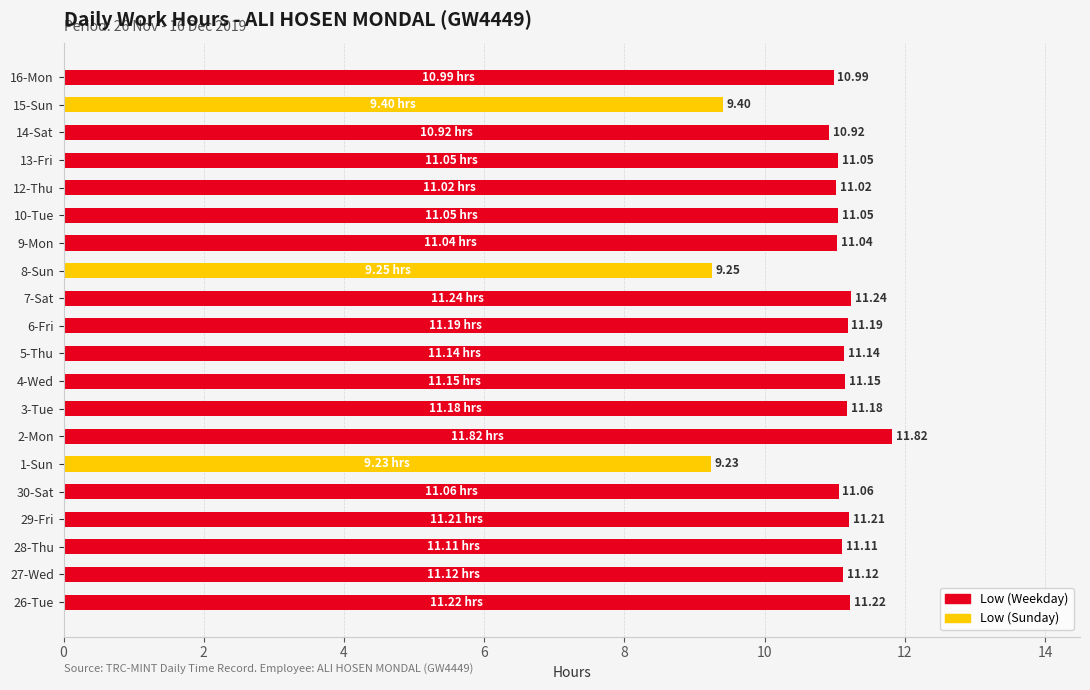

What is the difference between the maximum and second lowest values?

2.6